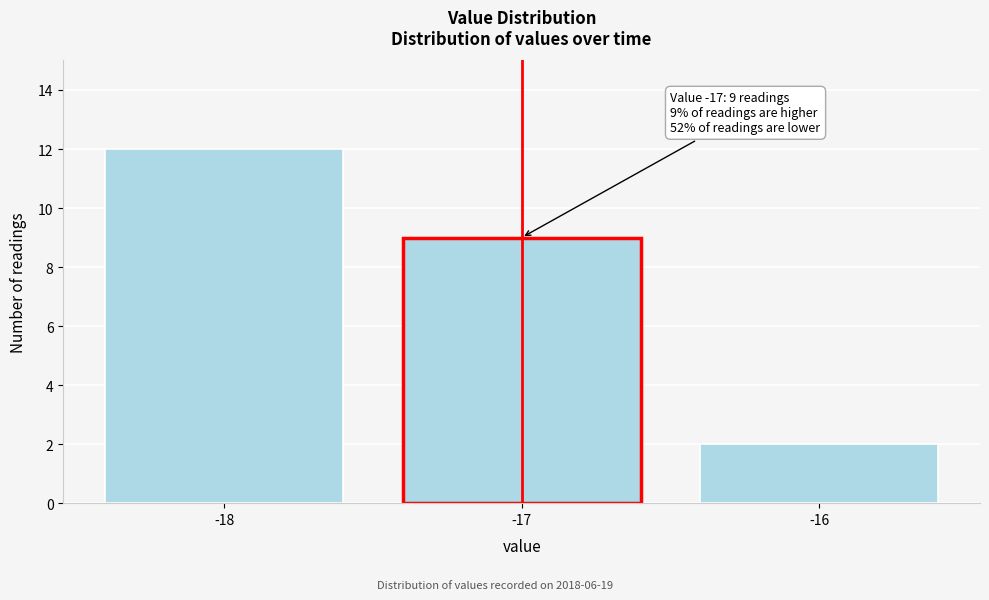

Reading left to right, list all the values displayed in this chart.

12	9	2